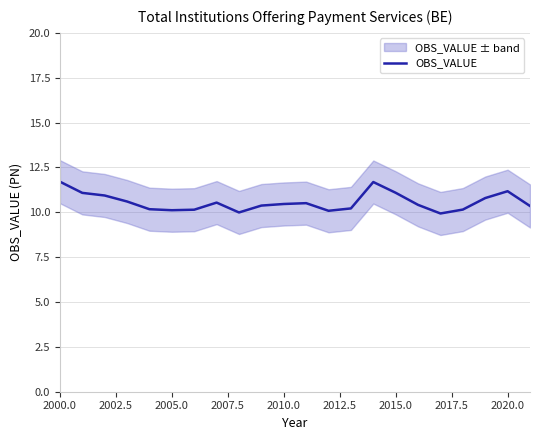

What is the highest value of the OBS_VALUE series?

11.7